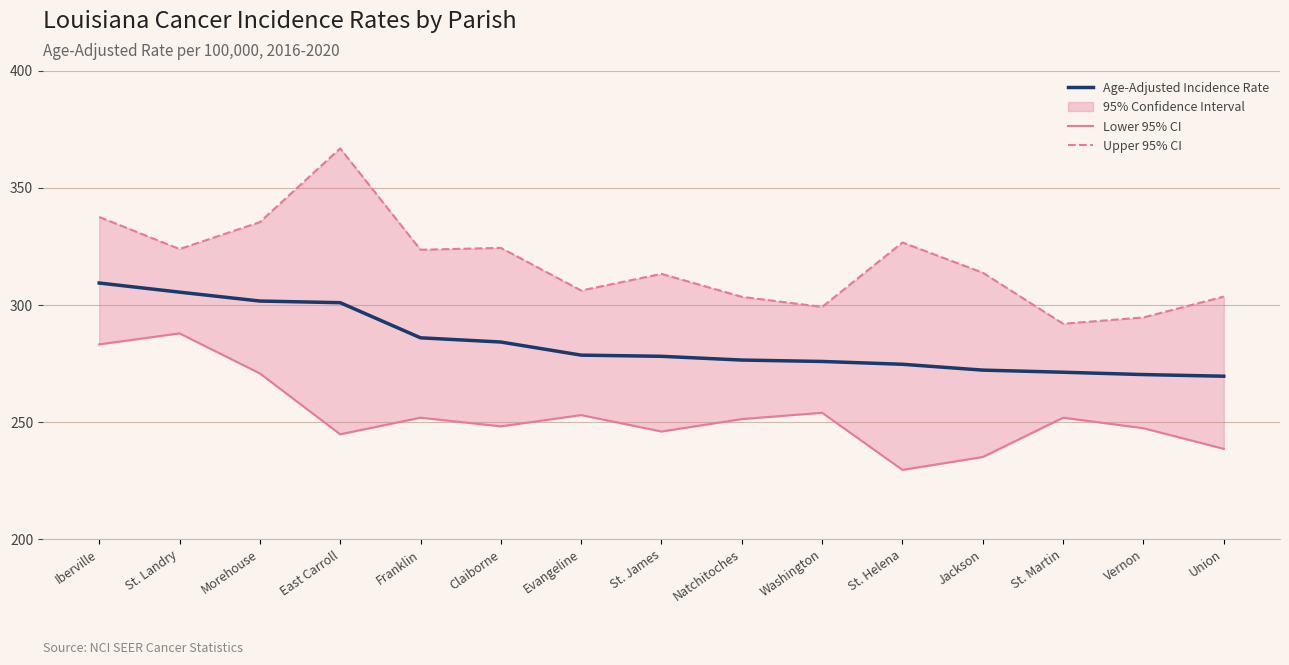

List the series in order of their peak value, lowest first.

Lower 95% CI, Age-Adjusted Incidence Rate, Upper 95% CI